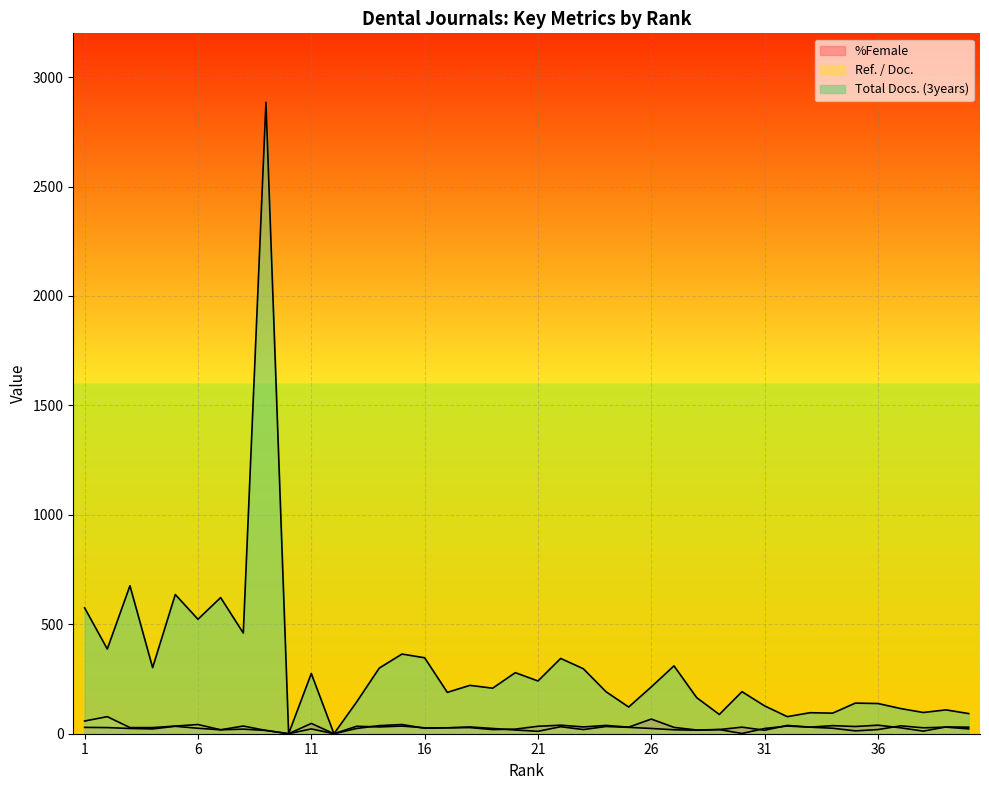

True or false: %Female has more than 2 interior local peaks.

True